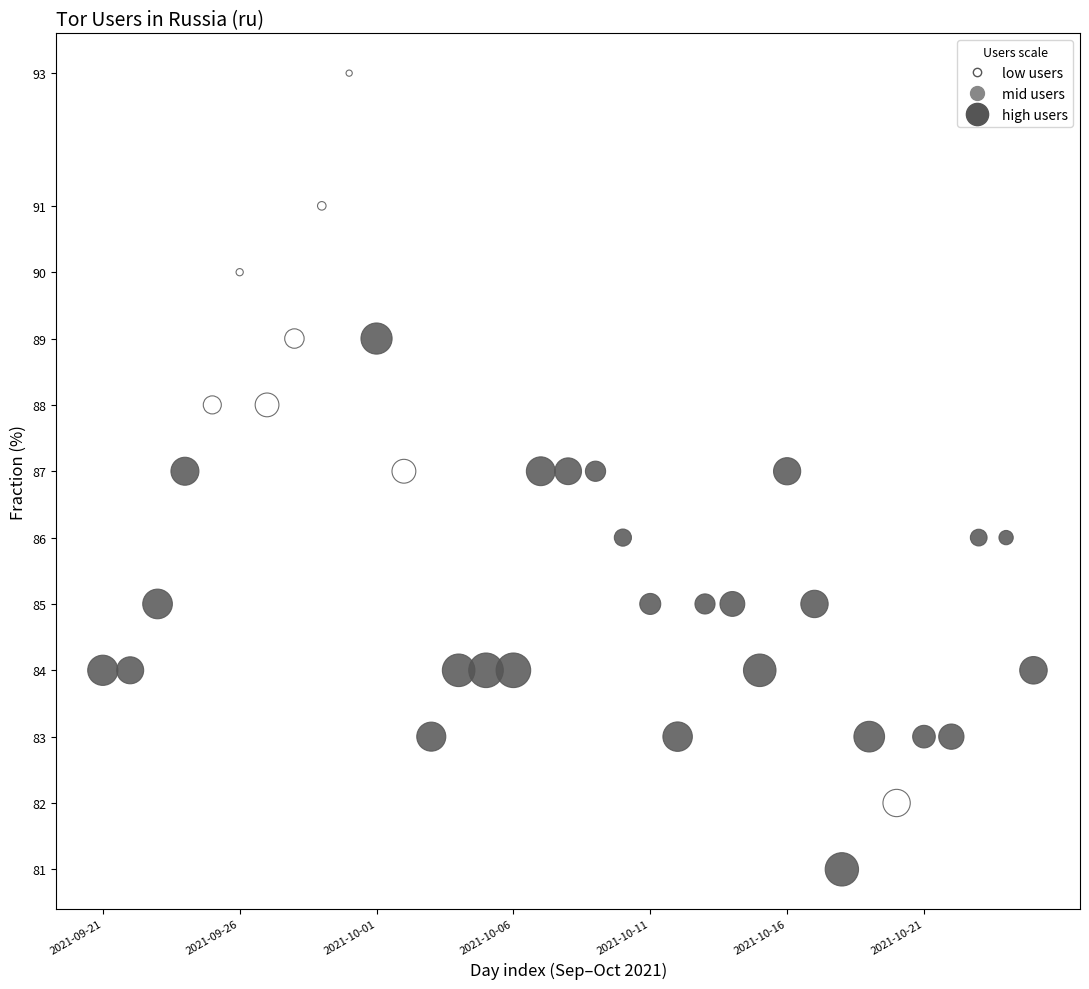

What is the range of Y values (max minus min)?

12